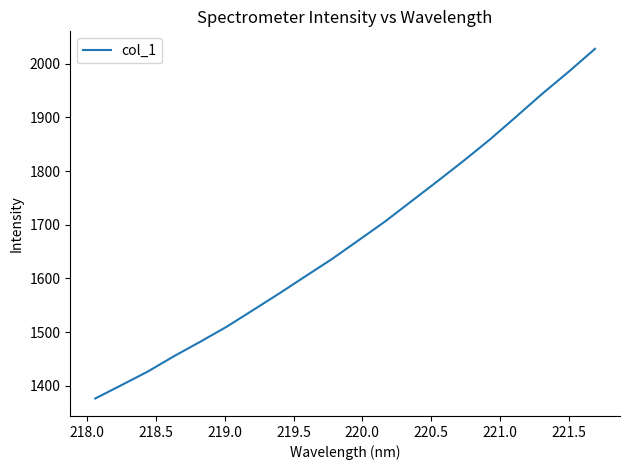

What is the difference between the maximum and minimum values?

651.3